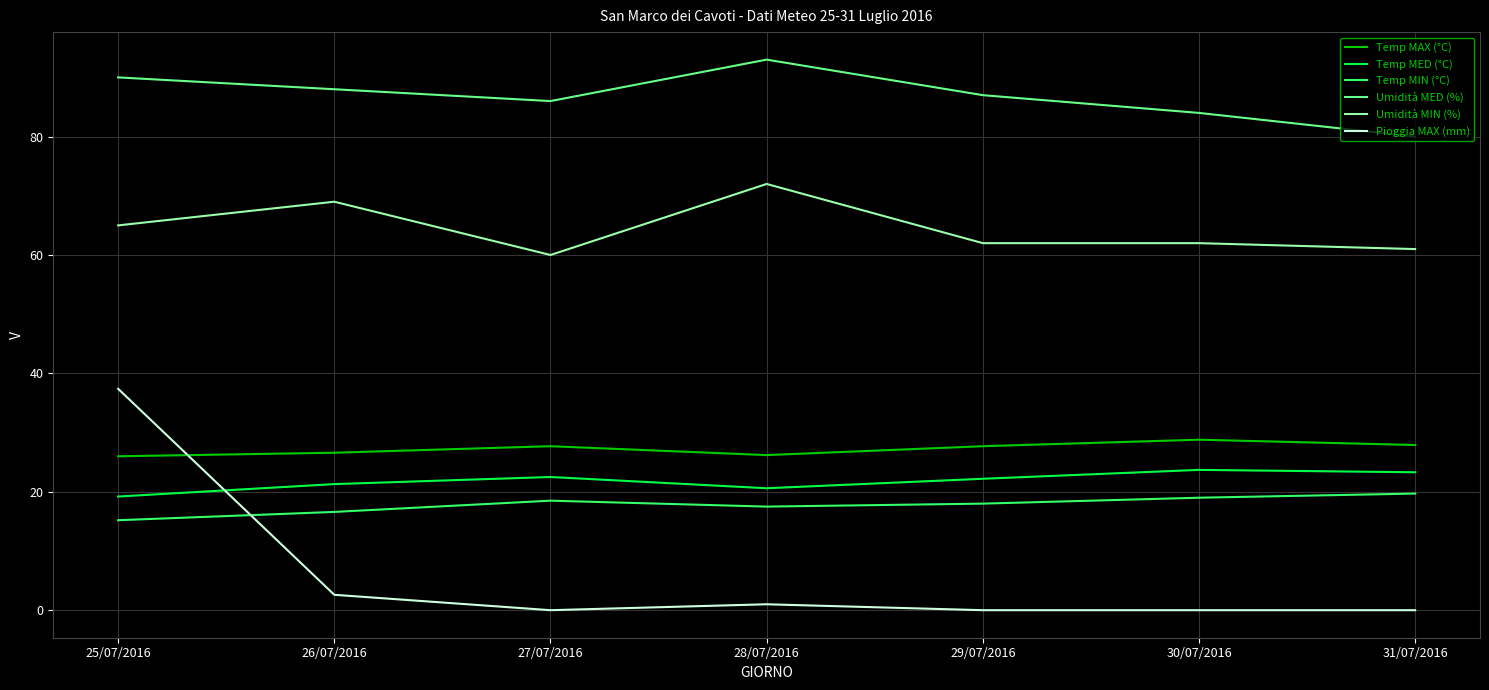

Where is Pioggia MAX (mm) nearest to the value 18?

26/07/2016